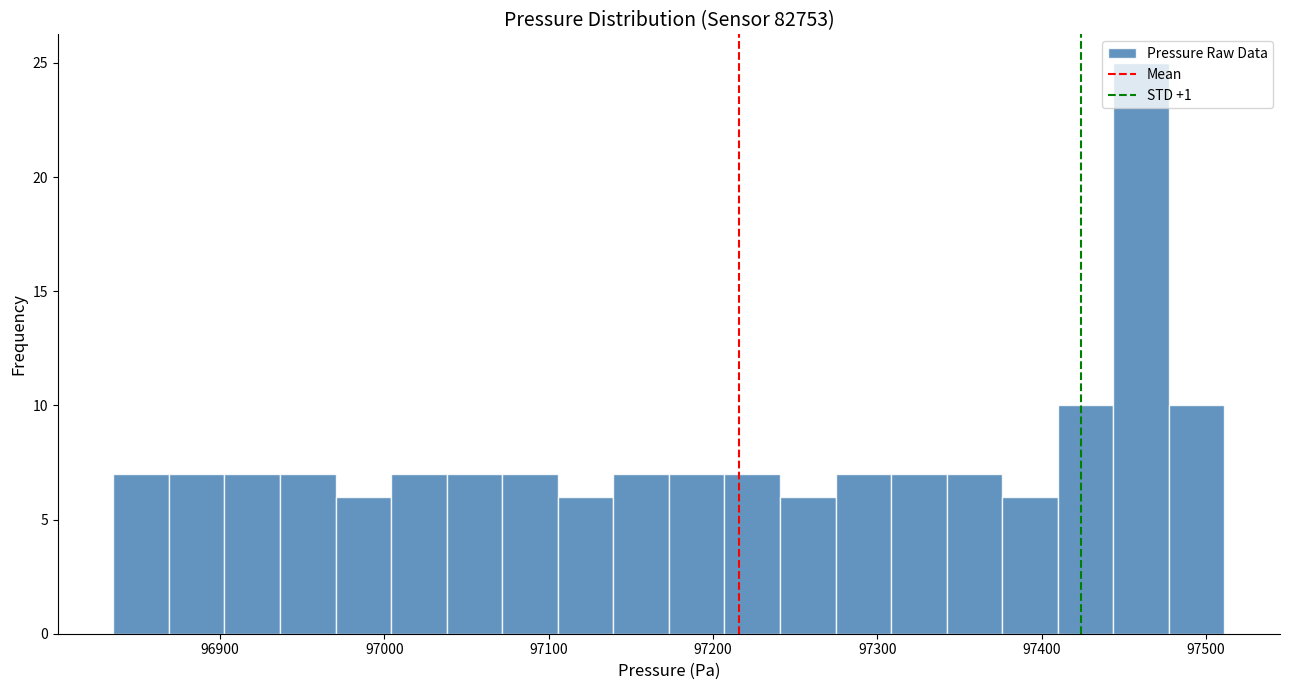

Read against the x-axis, roughly where is the centre of the tallest bar?

97460